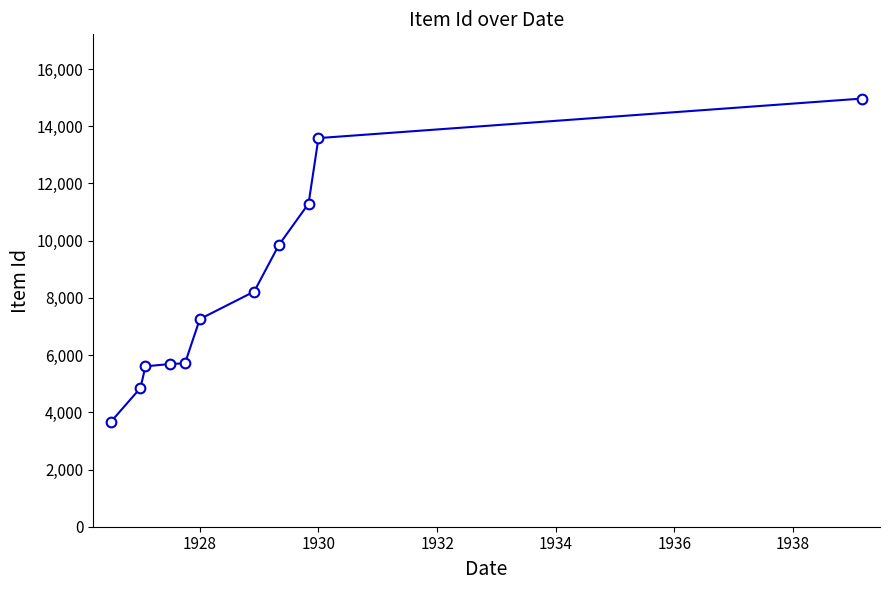

What is the value of the 10th point from the left?

13587